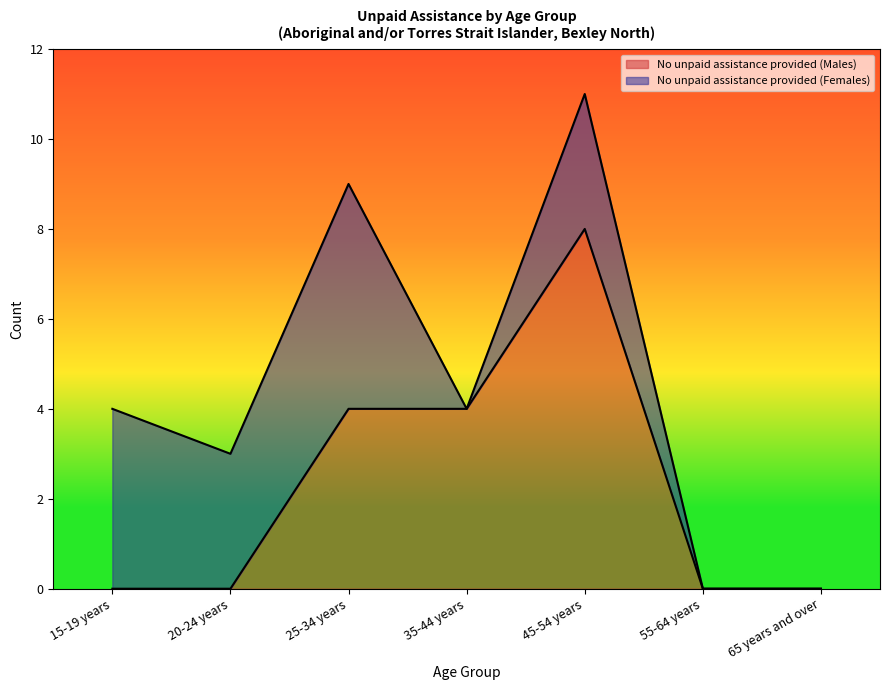

What position from the right is 35-44 years?

4